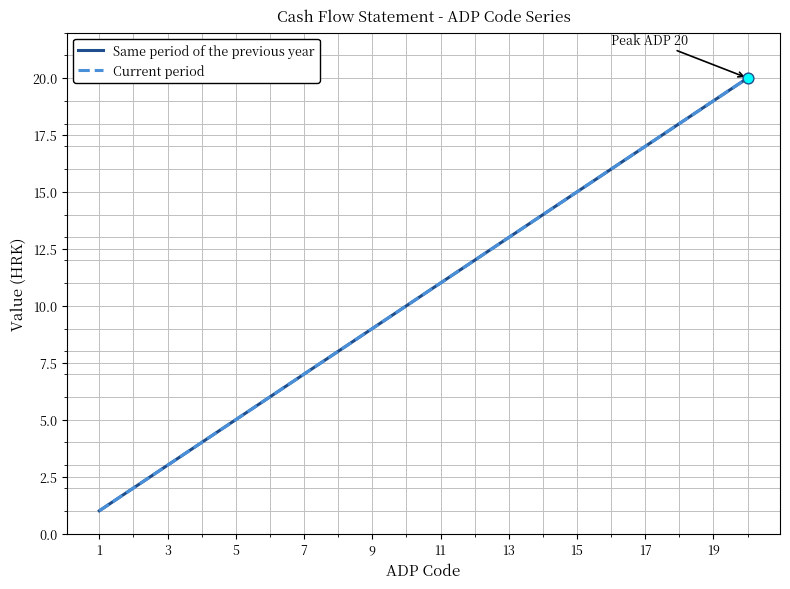

Which series has the largest total across all categories?

Same period of the previous year